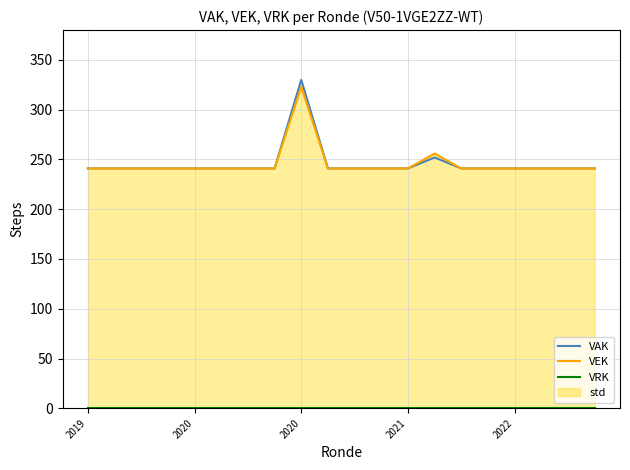

Does the chart have visible grid lines?

Yes